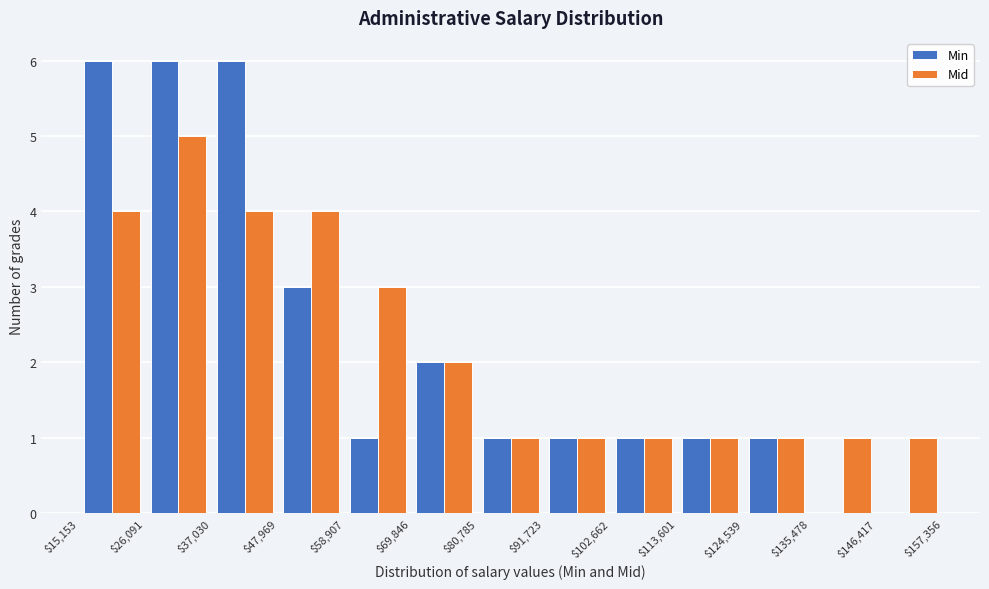

Reading left to right, list every range on the x-axis with the height of the bar of each series over it. The values are not printed on the chart, so give them approximately, as read against the axis.

$15,153 to $26,091: Min=6	Mid=4
$26,091 to $37,030: Min=6	Mid=5
$37,030 to $47,969: Min=6	Mid=4
$47,969 to $58,907: Min=3	Mid=4
$58,907 to $69,846: Min=1	Mid=3
$69,846 to $80,785: Min=2	Mid=2
$80,785 to $91,723: Min=1	Mid=1
$91,723 to $102,662: Min=1	Mid=1
$102,662 to $113,601: Min=1	Mid=1
$113,601 to $124,539: Min=1	Mid=1
$124,539 to $135,478: Min=1	Mid=1
$135,478 to $146,417: Min=0	Mid=1
$146,417 to $157,356: Min=0	Mid=1